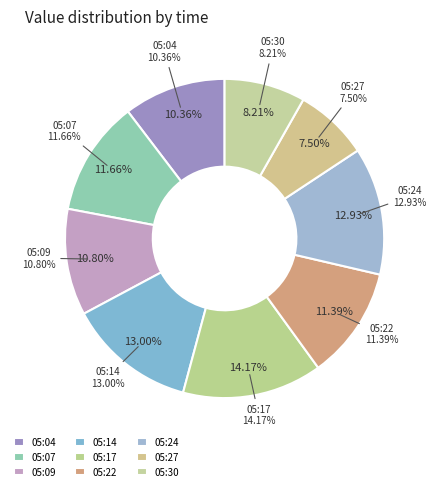

Which category has the smallest portion of the pie?

05:27